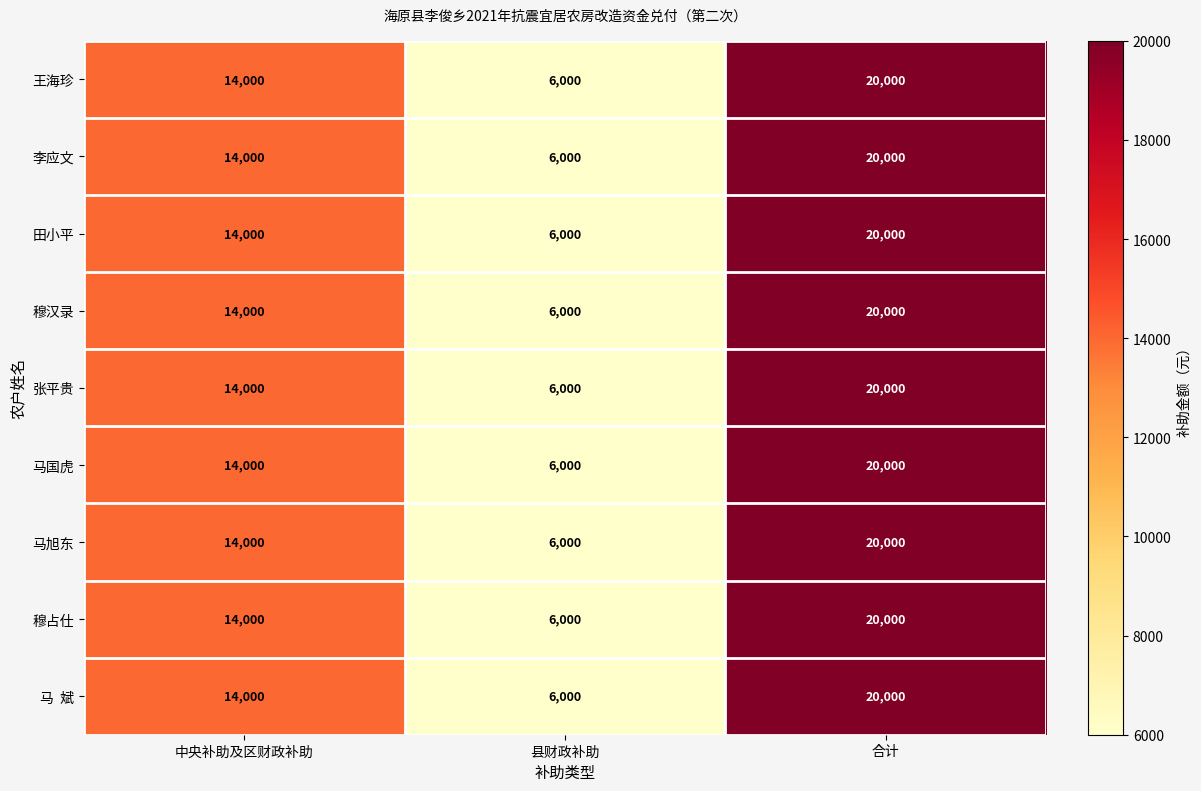

What is the average value of the 张平贵 series?

13333